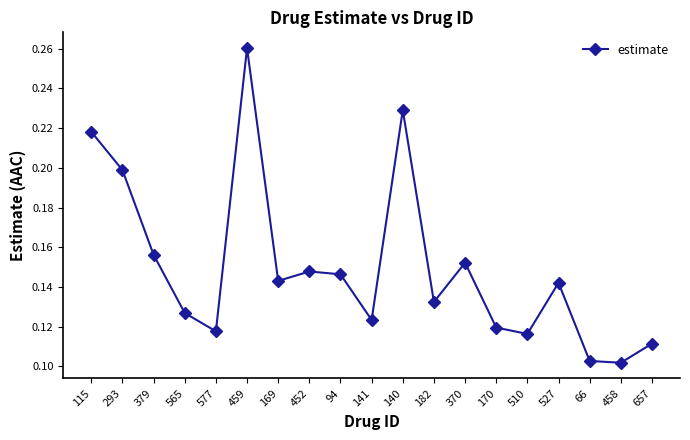

How many points are lower than both their immediate neighbors (excluding endpoints)?

6